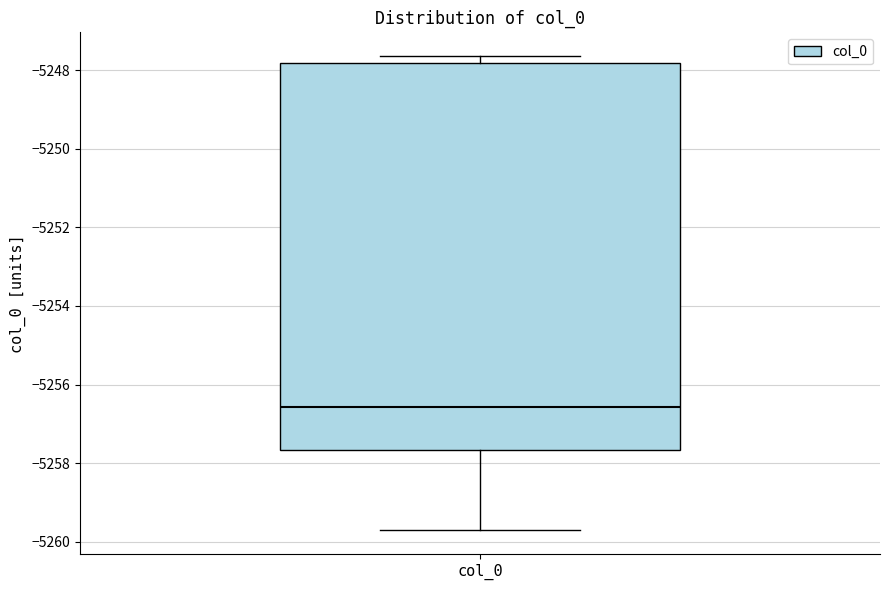

Transcribe this box plot: give where the median line is, the range the box spans, and where the two whiskers end, as read against the y-axis. The values are not printed on the chart, so give them approximately, as read against the axis.

median -5256.6, box -5257.6 to -5247.8, whiskers -5259.8 to -5247.6